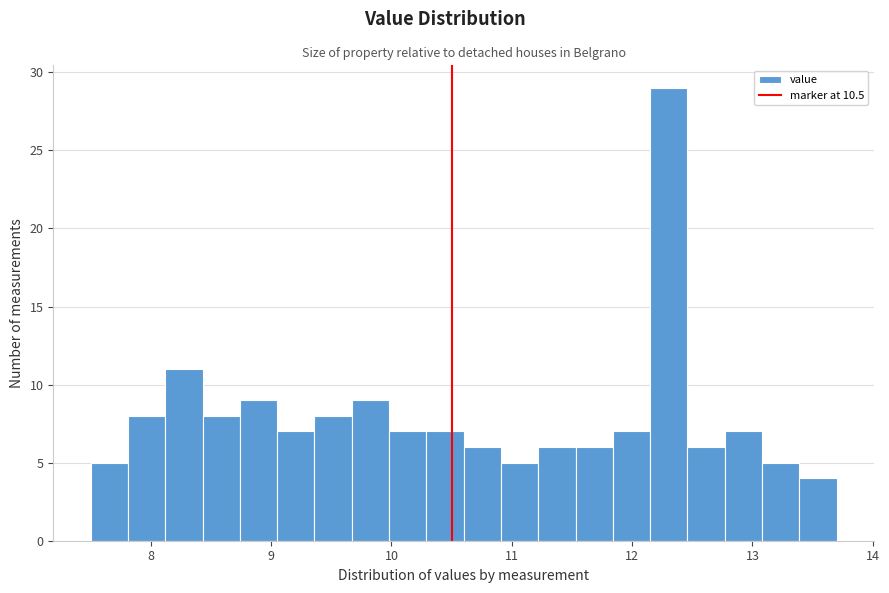

Around what value on the x-axis is the tallest bar? Give the approximate position of its centre, as read against the axis.

12.3